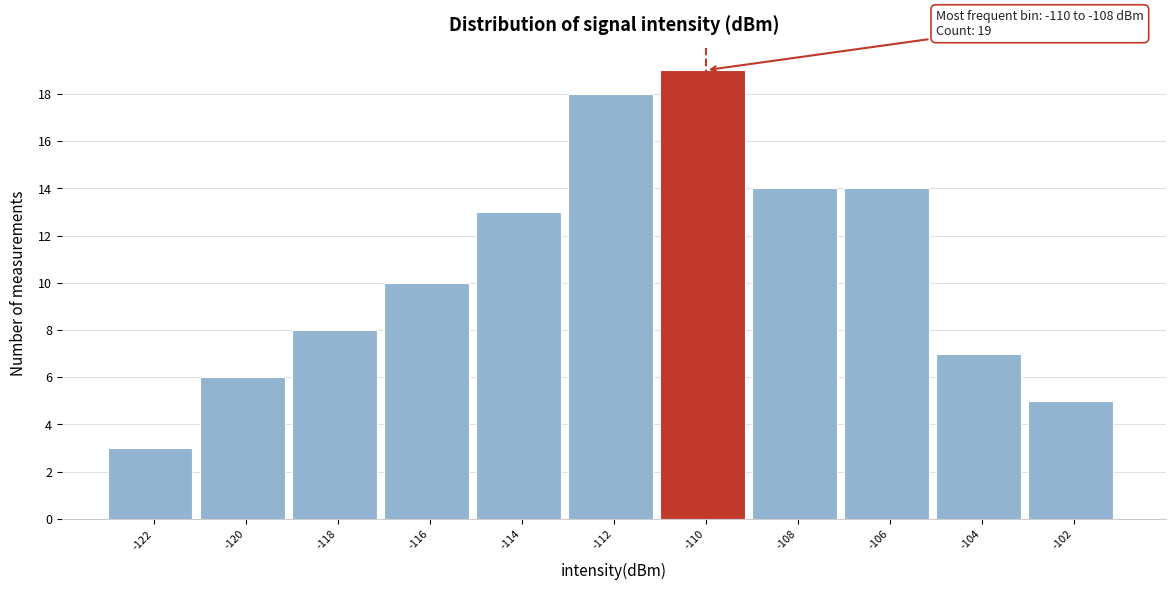

Reading left to right, extract all data points from this chart.

3	6	8	10	13	18	19	14	14	7	5